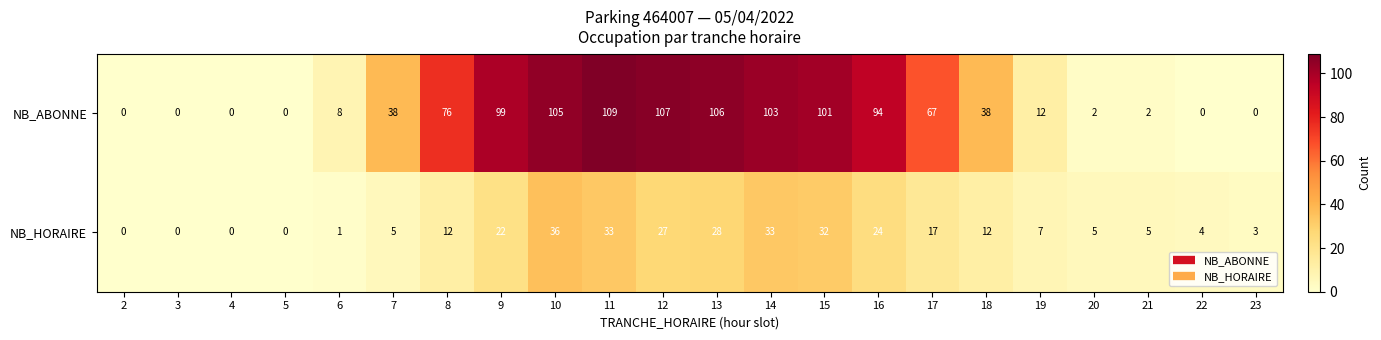

What is the difference between the maximum and minimum values in the NB_HORAIRE series?

36